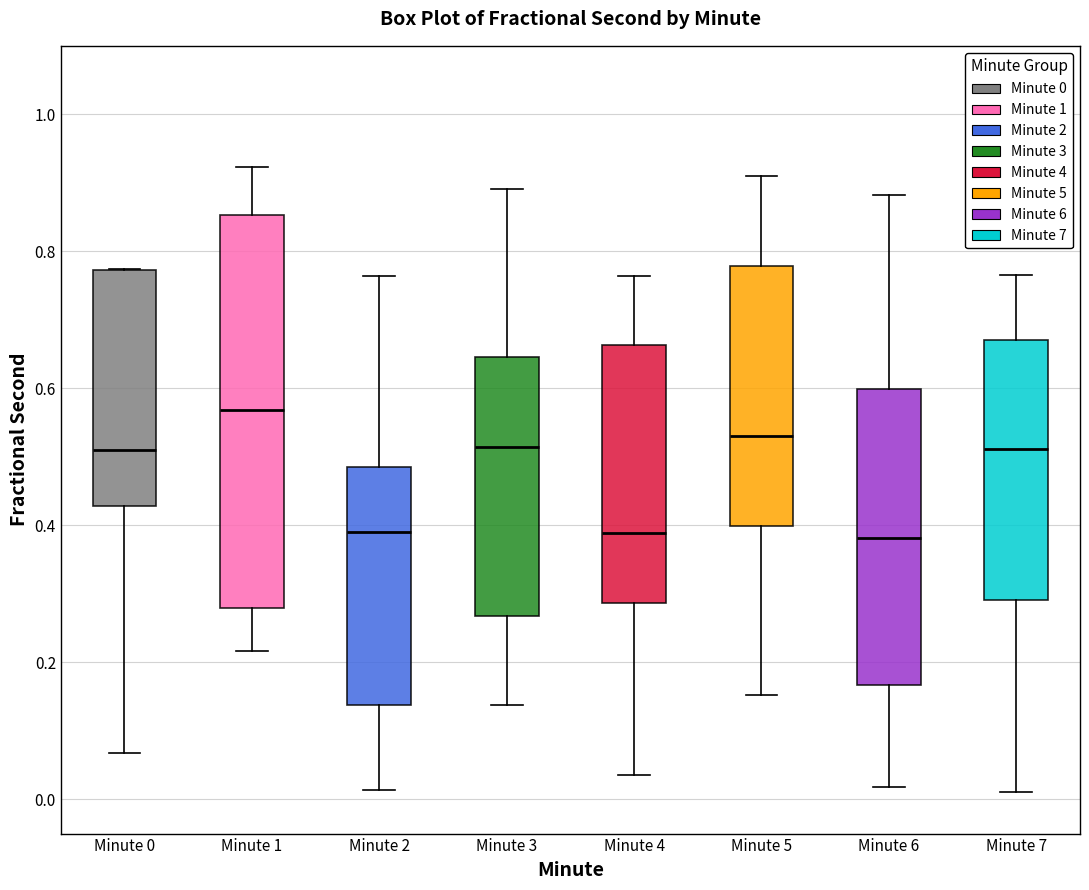

Reading left to right, transcribe this box plot: for each box, give where its median line is, the range the box spans, and where its two whiskers end, as read against the y-axis. The values are not printed on the chart, so give them approximately, as read against the axis.

Minute 0: median 0.52, box 0.42 to 0.78, whiskers 0.06 to 0.78
Minute 1: median 0.56, box 0.28 to 0.86, whiskers 0.22 to 0.92
Minute 2: median 0.40, box 0.14 to 0.48, whiskers 0.02 to 0.76
Minute 3: median 0.52, box 0.26 to 0.64, whiskers 0.14 to 0.90
Minute 4: median 0.38, box 0.28 to 0.66, whiskers 0.04 to 0.76
Minute 5: median 0.52, box 0.40 to 0.78, whiskers 0.16 to 0.92
Minute 6: median 0.38, box 0.16 to 0.60, whiskers 0.02 to 0.88
Minute 7: median 0.52, box 0.30 to 0.68, whiskers 0.02 to 0.76